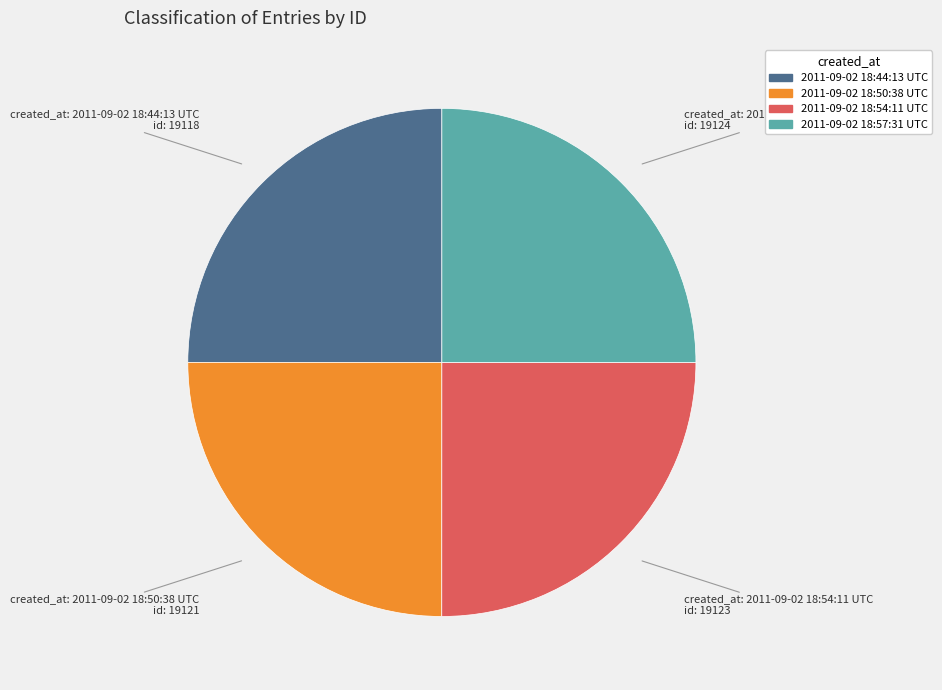

Count the number of slices in the pie.

4